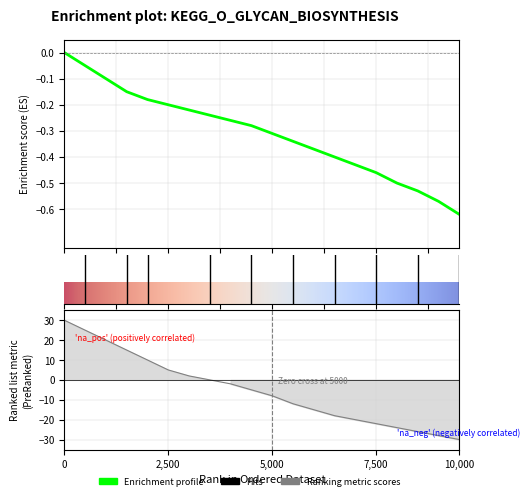

True or false: temperature and humidity intersect in this chart.

False